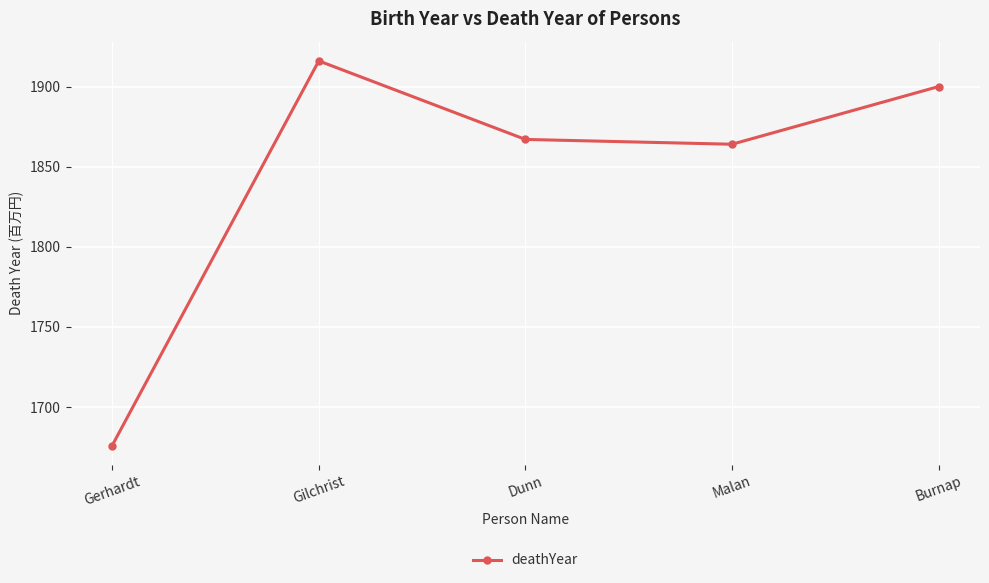

Rank the categories by value from lowest to highest.

Gerhardt, Malan, Dunn, Burnap, Gilchrist